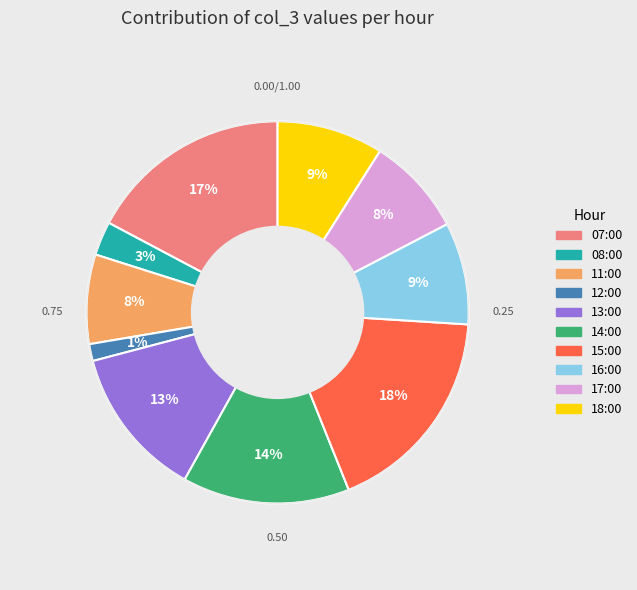

Which has a higher value, 12:00 or 14:00?

14:00